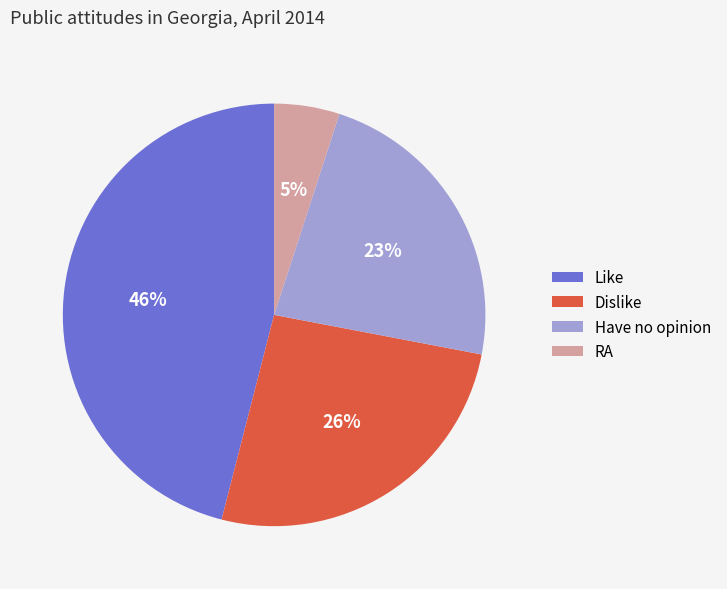

Do Have no opinion and Dislike together represent more than half of the pie?

No